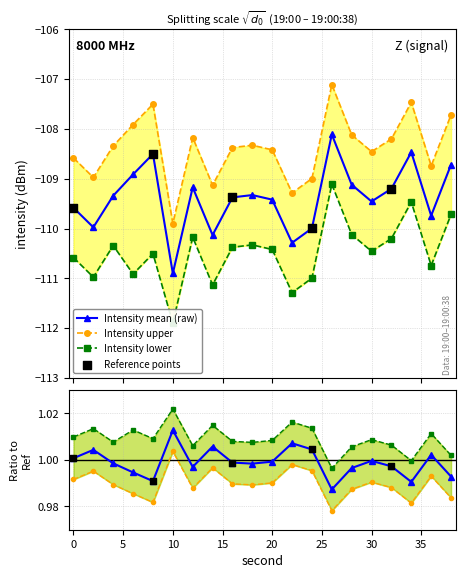

Is the value of intensity_mean at 0 greater than the value of intensity_lower at 38?

Yes